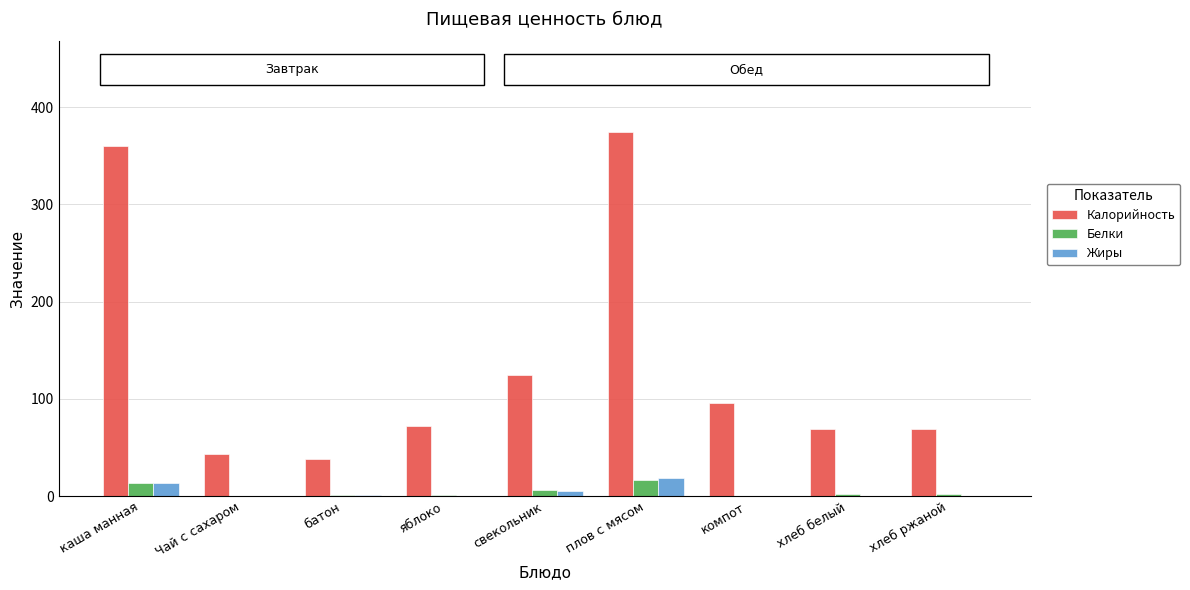

What is the maximum value for Белки?

16.9